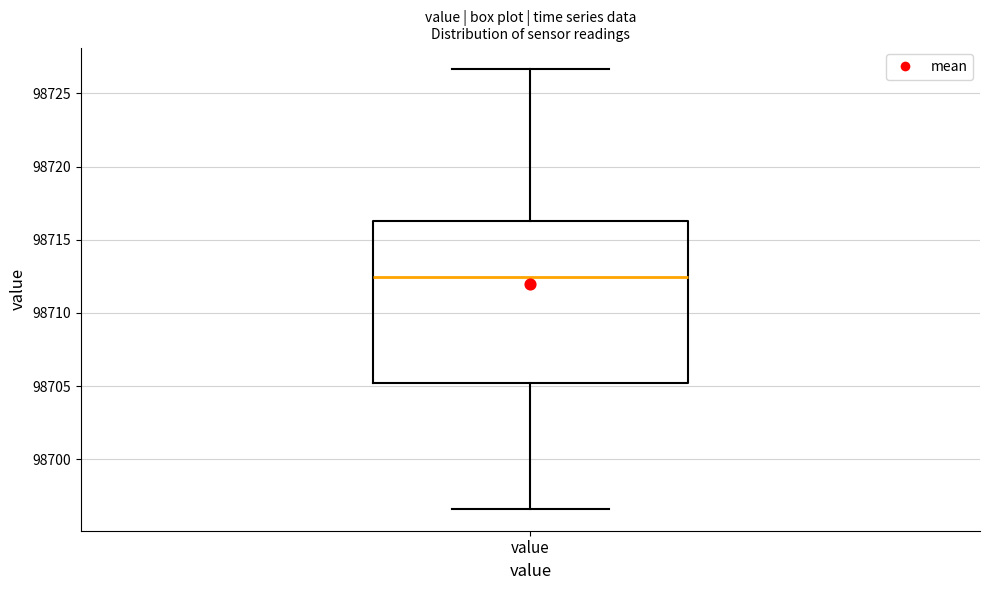

Read this box plot against the y-axis: the position of the median line, the range covered by the box, and the ends of both whiskers. The values are not printed on the chart, so give them approximately, as read against the axis.

median 98712.5, box 98705.0 to 98716.5, whiskers 98696.5 to 98726.5